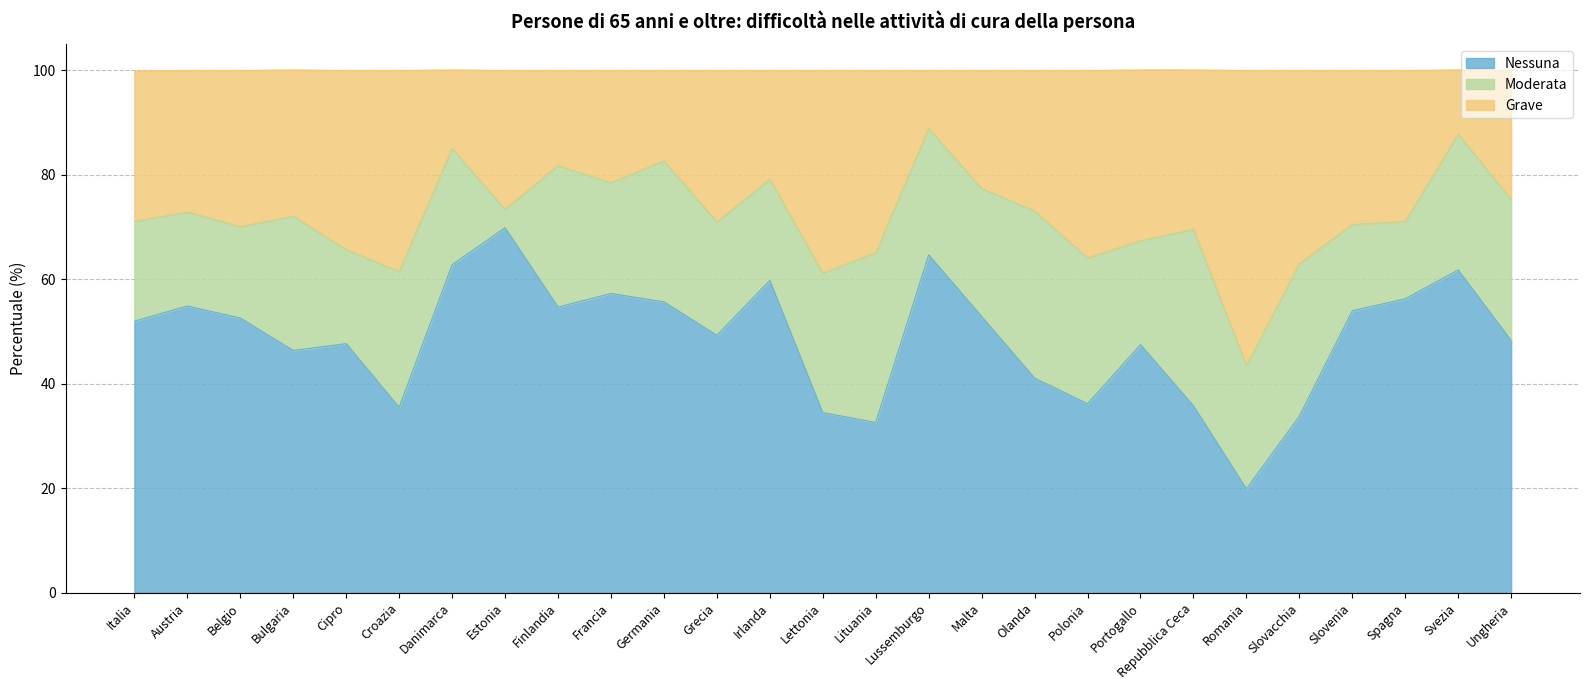

What is the approximate value of Nessuna at Polonia?

36.2